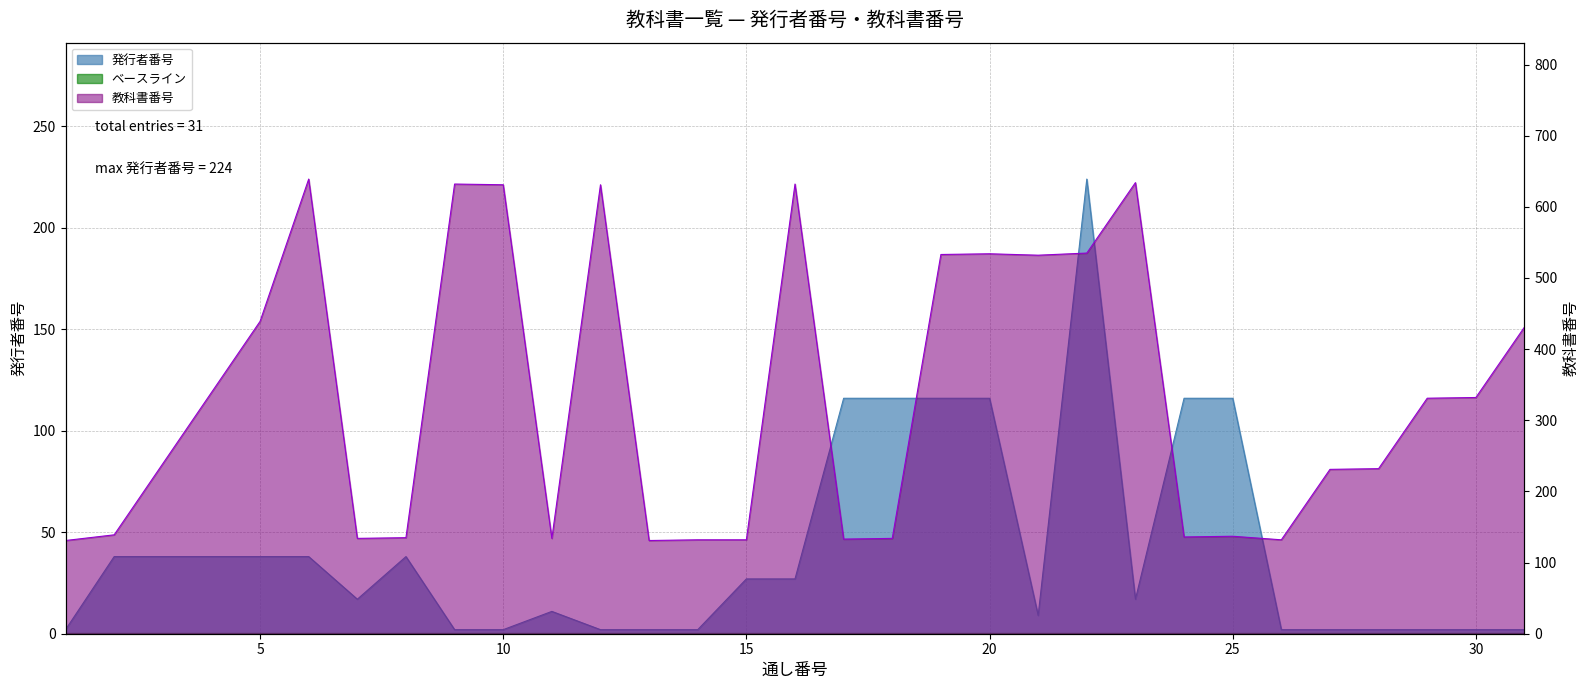

True or false: 発行者番号 and 教科書番号 intersect in this chart.

False